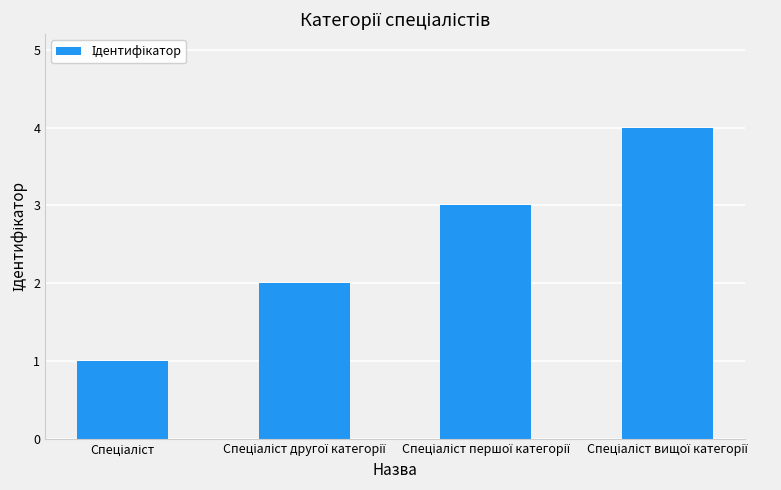

What is the maximum value shown in the chart?

4